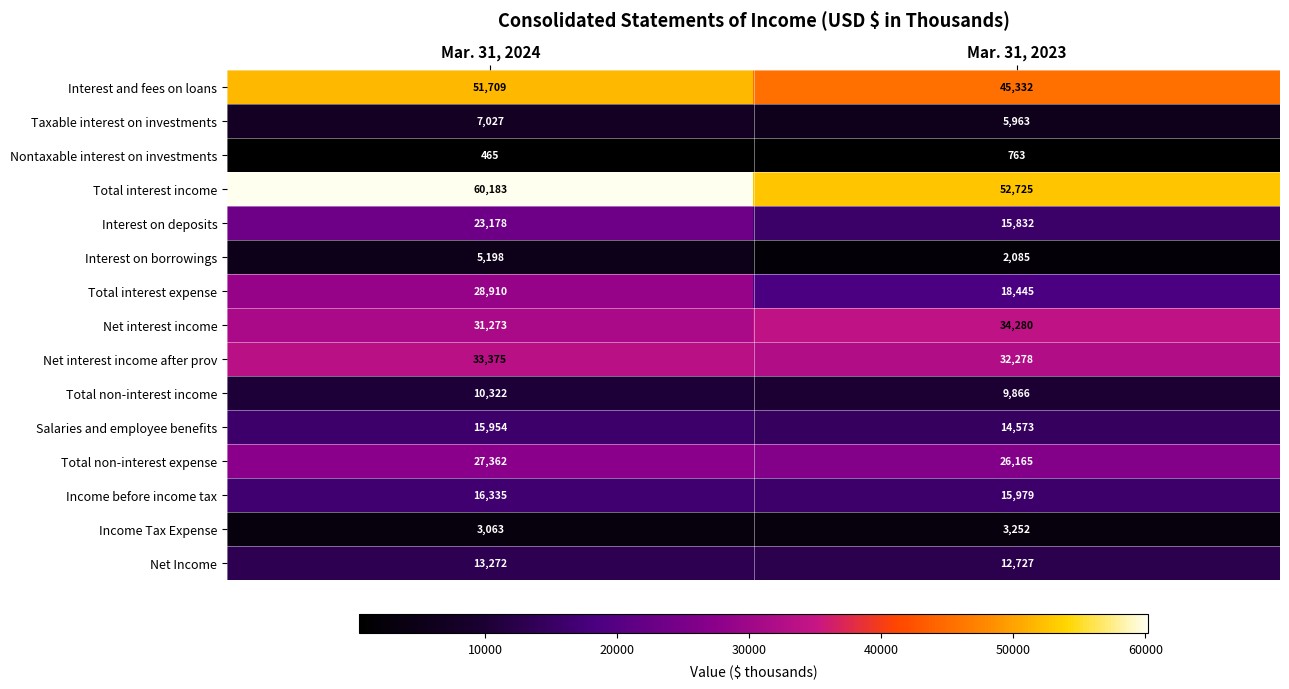

At which category is the sum across all series the highest?

Mar. 31, 2024